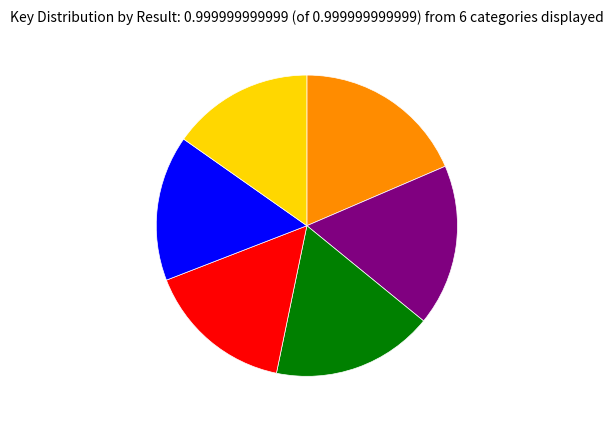

Does any single category account for the majority?

No